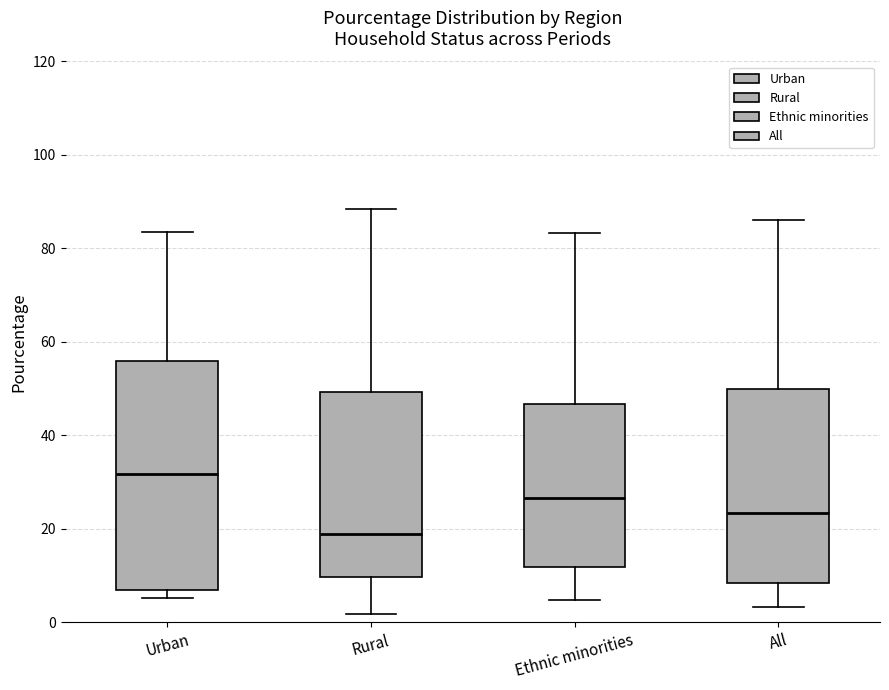

Where does the median line of the box for Ethnic minorities sit on the y-axis? The values are not printed on the chart, so give them approximately, as read against the axis.

26